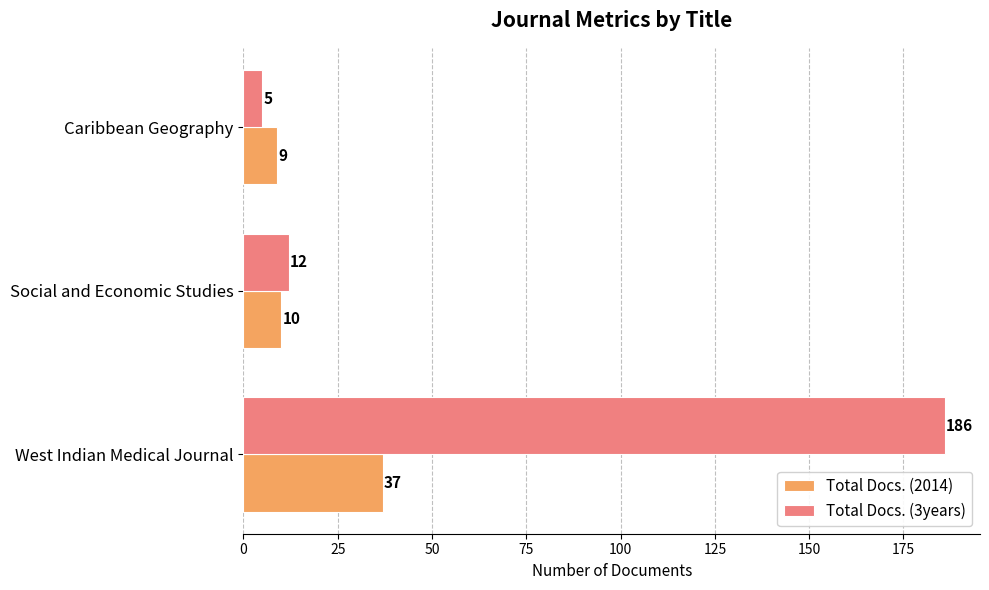

Which series changed the most between West Indian Medical Journal and Social and Economic Studies?

Total Docs. (3years)